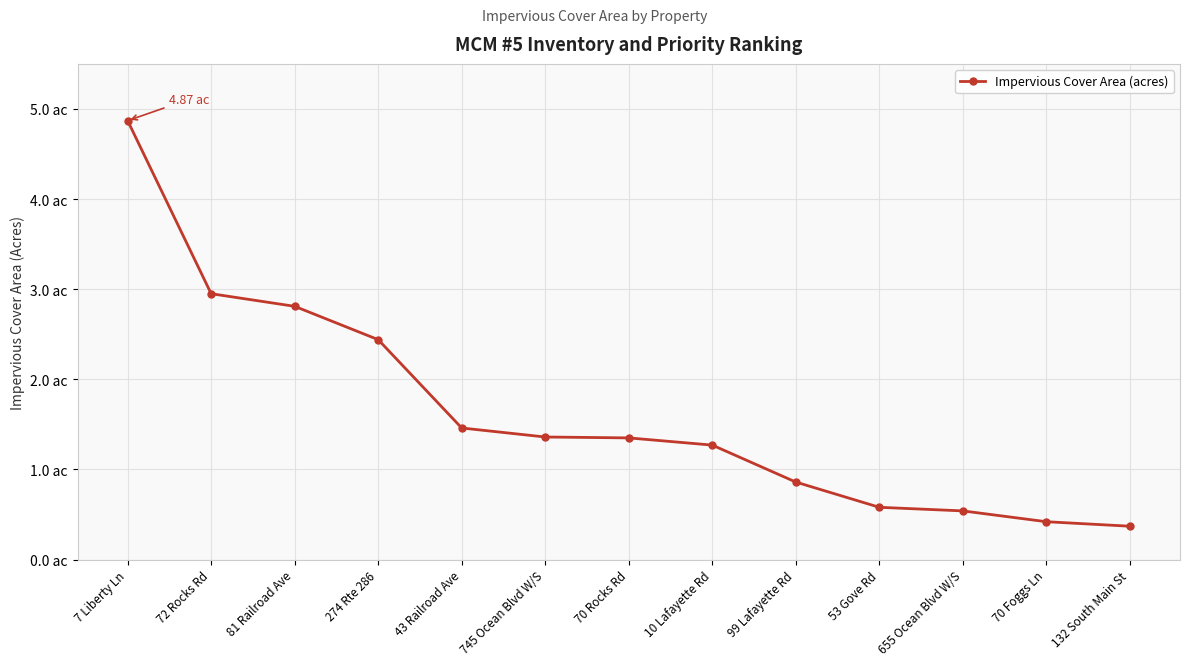

Reading left to right, extract all data points from this chart.

4.9	3.0	2.8	2.4	1.5	1.4	1.4	1.3	0.9	0.6	0.5	0.4	0.4